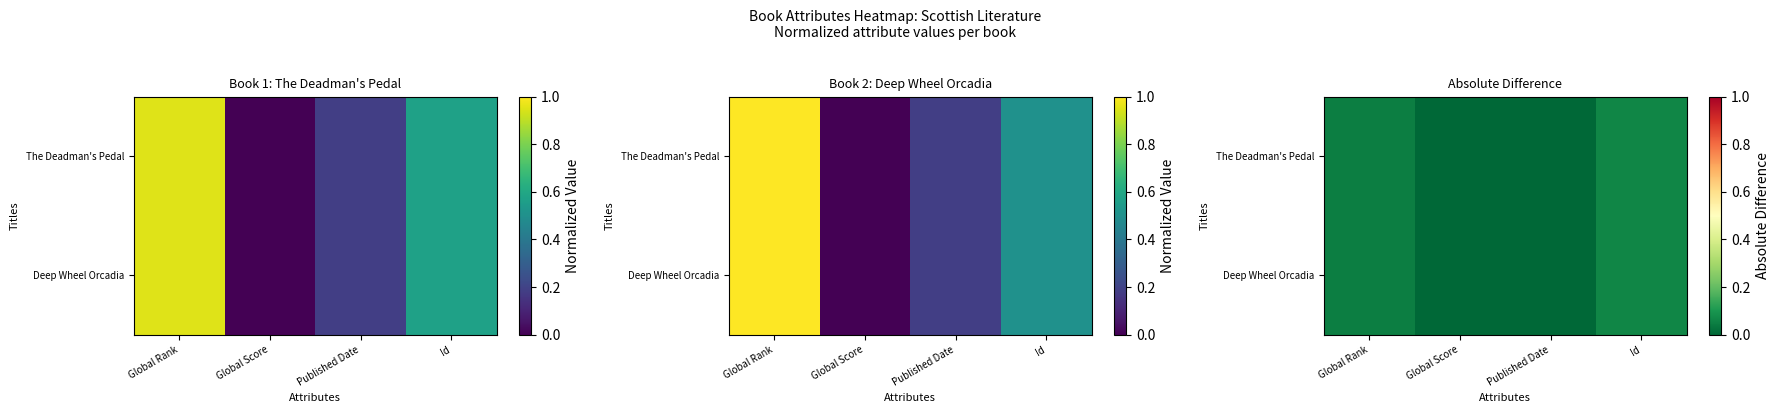

What is the greatest value displayed?

0.1